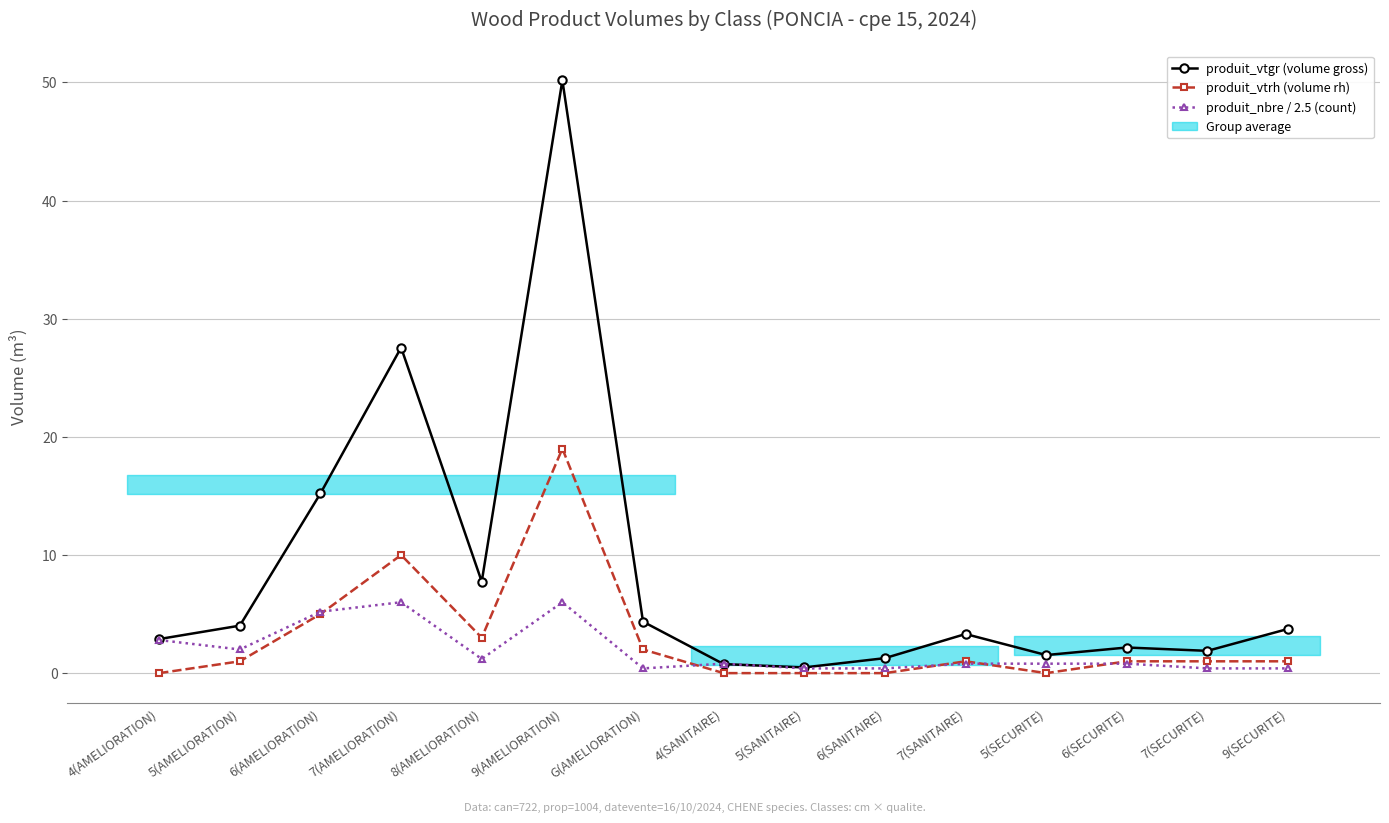

Does the chart display data point markers on the line(s)?

Yes